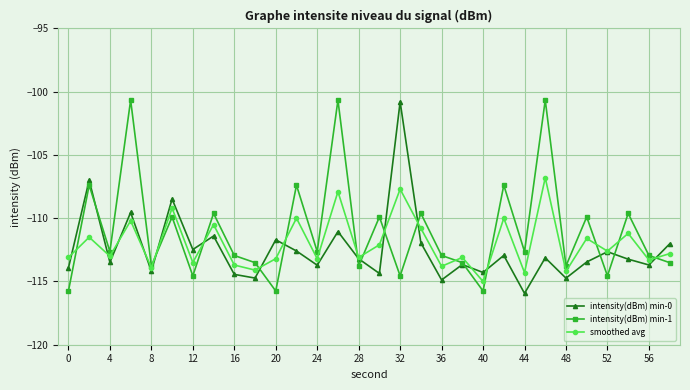

List the series in order of their overall mean, highest first.

intensity(dBm) min-1, smoothed avg, intensity(dBm) min-0